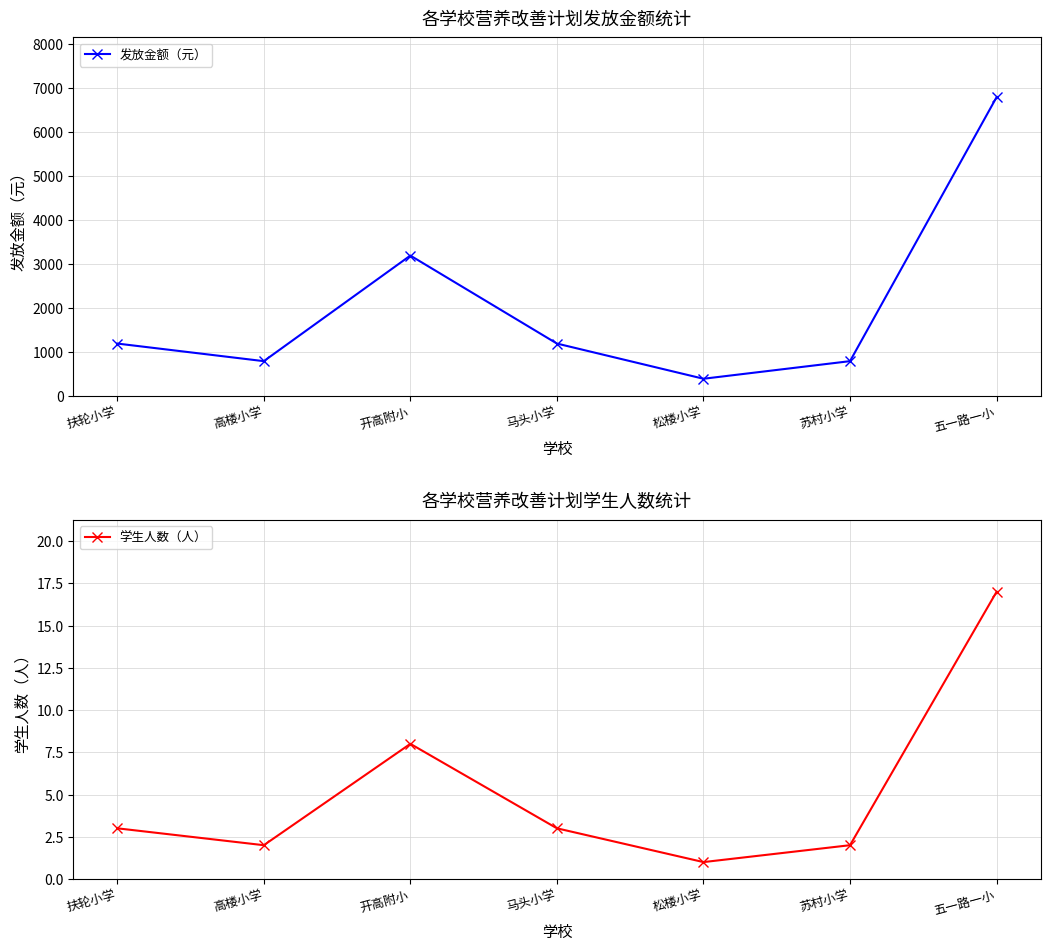

What is the average value of the 学生人数（人） series?

5